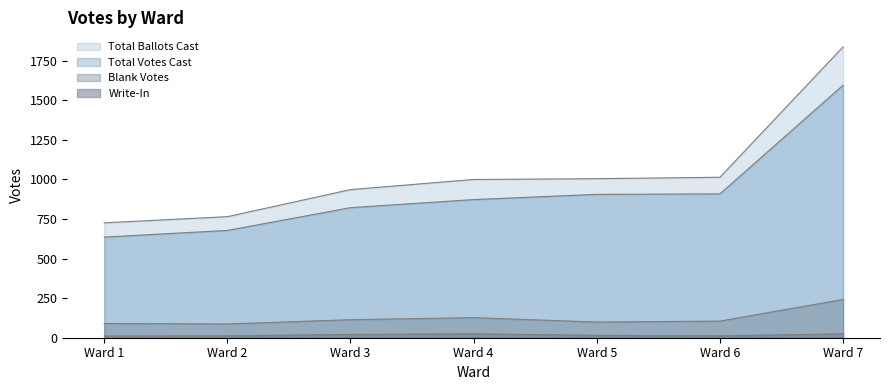

Which series has the widest spread of values?

Total Ballots Cast